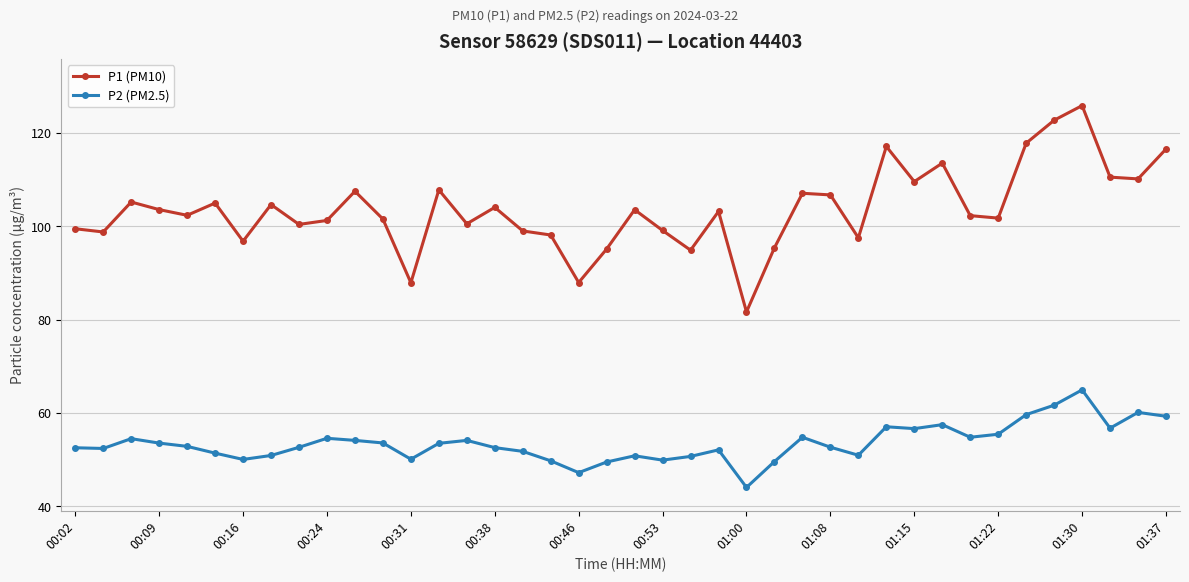

What is the maximum value for P2 (PM2.5)?

65.0